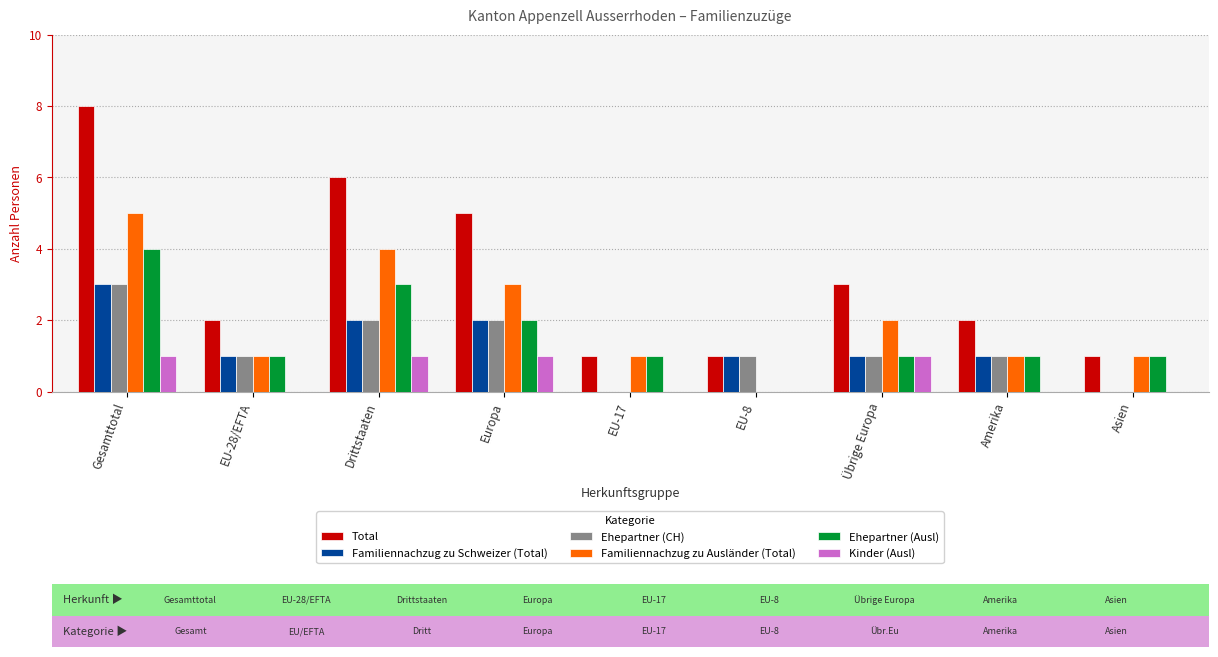

How many groups of bars are there?

9